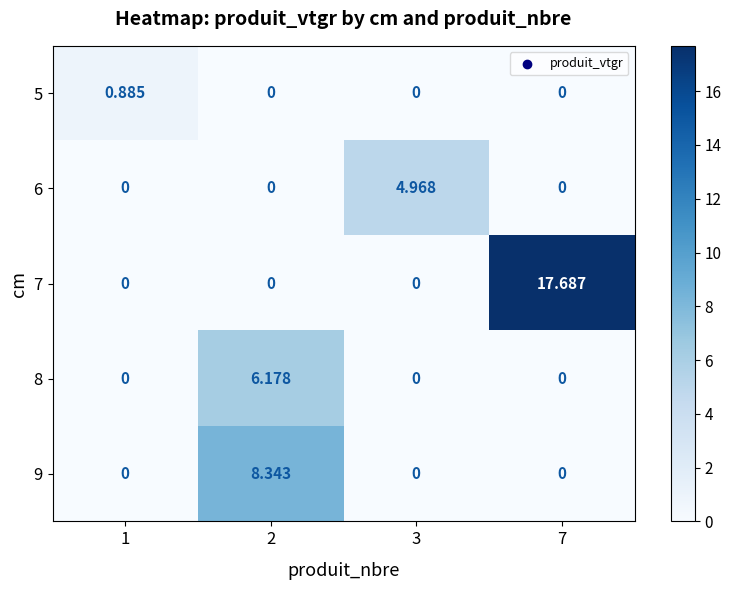

Between 7 and 1, which is larger?

1